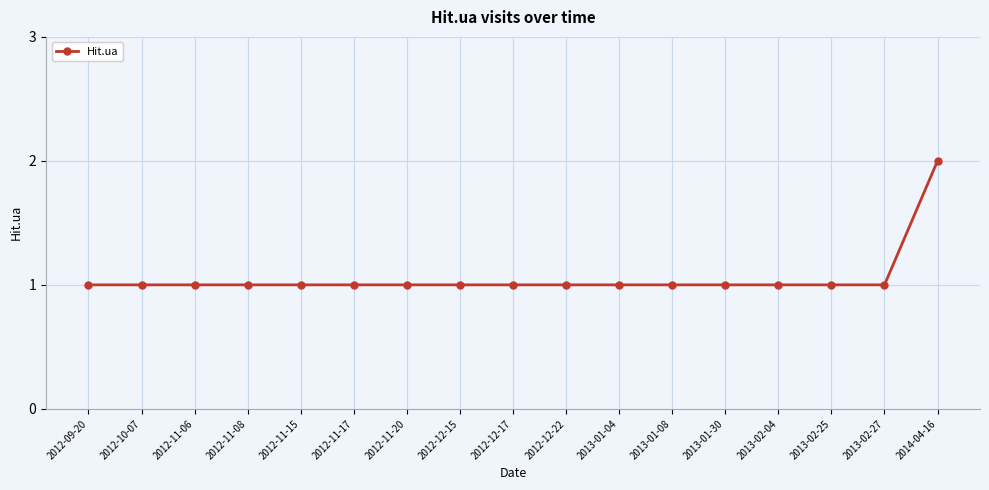

How many lines are shown in the chart?

1